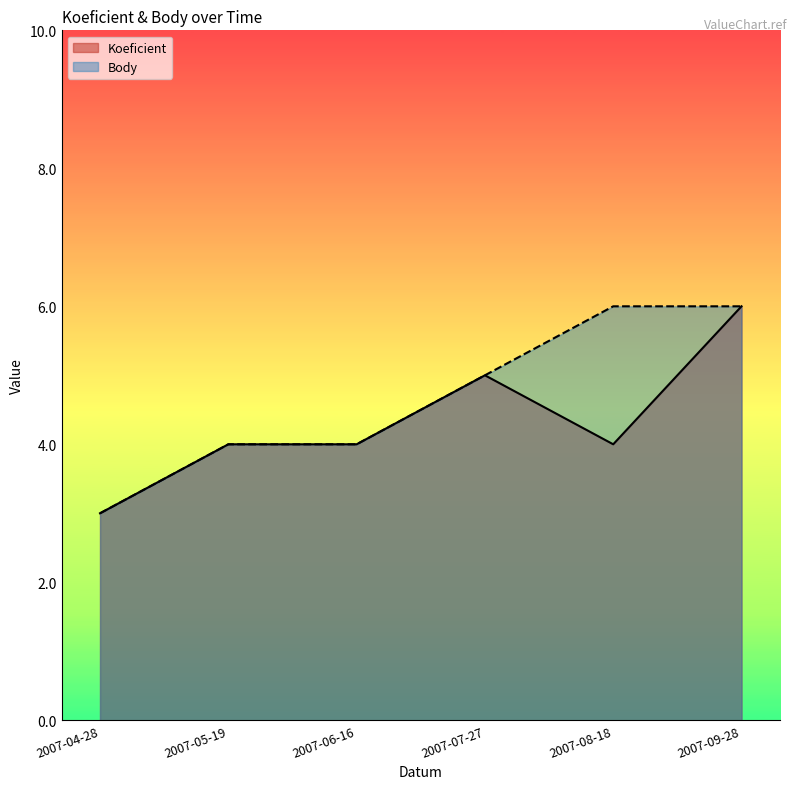

What is the lowest value of the Body series?

3